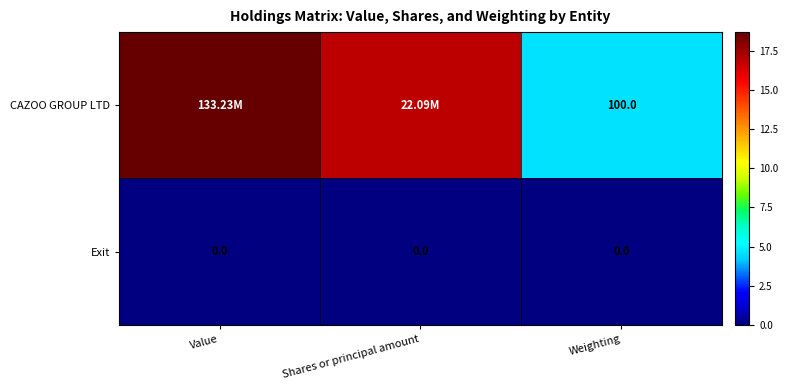

Is the value of CAZOO GROUP LTD at Weighting greater than the value of Exit at Shares or principal amount?

Yes